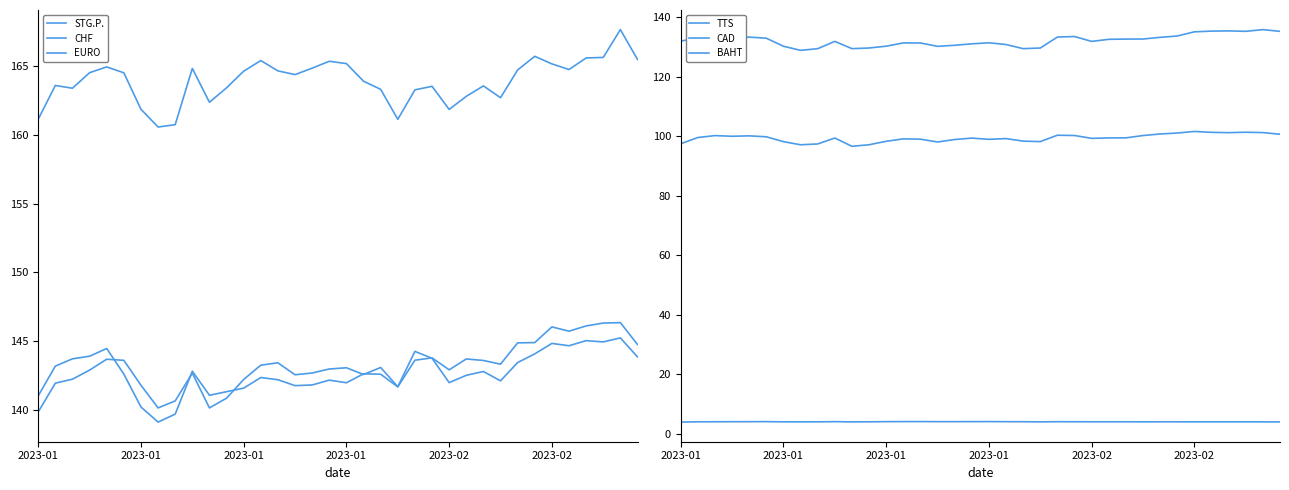

At 21, list the series in order from largest to smallest.

STG.P., EURO, CHF, TTS, CAD, BAHT